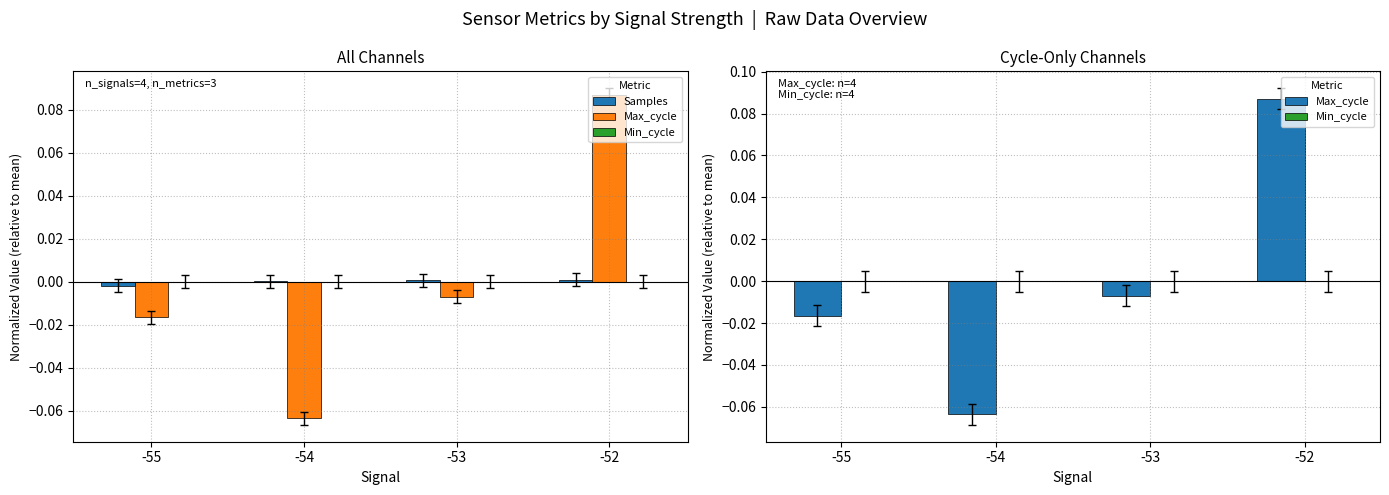

How many values in Max_cycle are above zero?

1